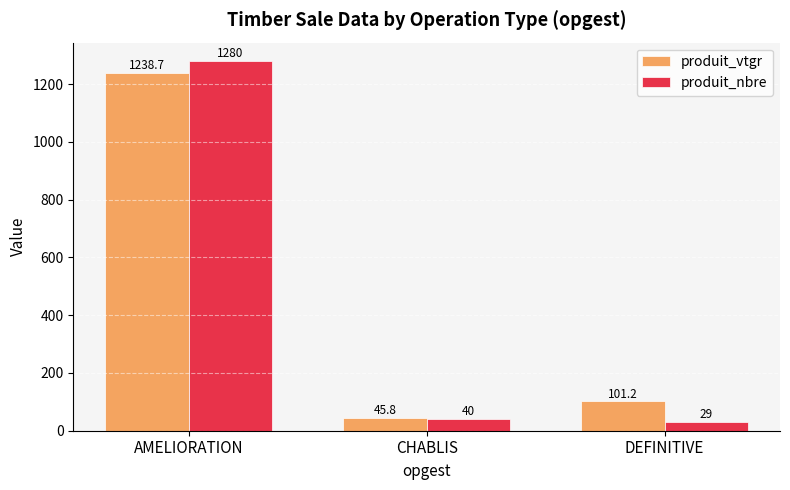

How many distinct data groups are displayed?

2